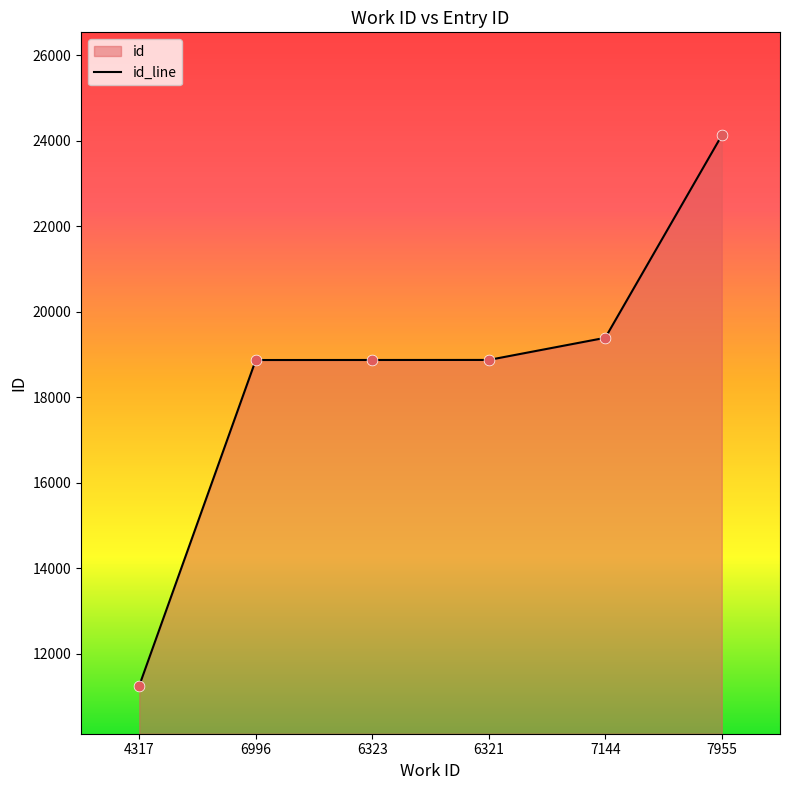

Which has a higher value, 7955 or 7144?

7955